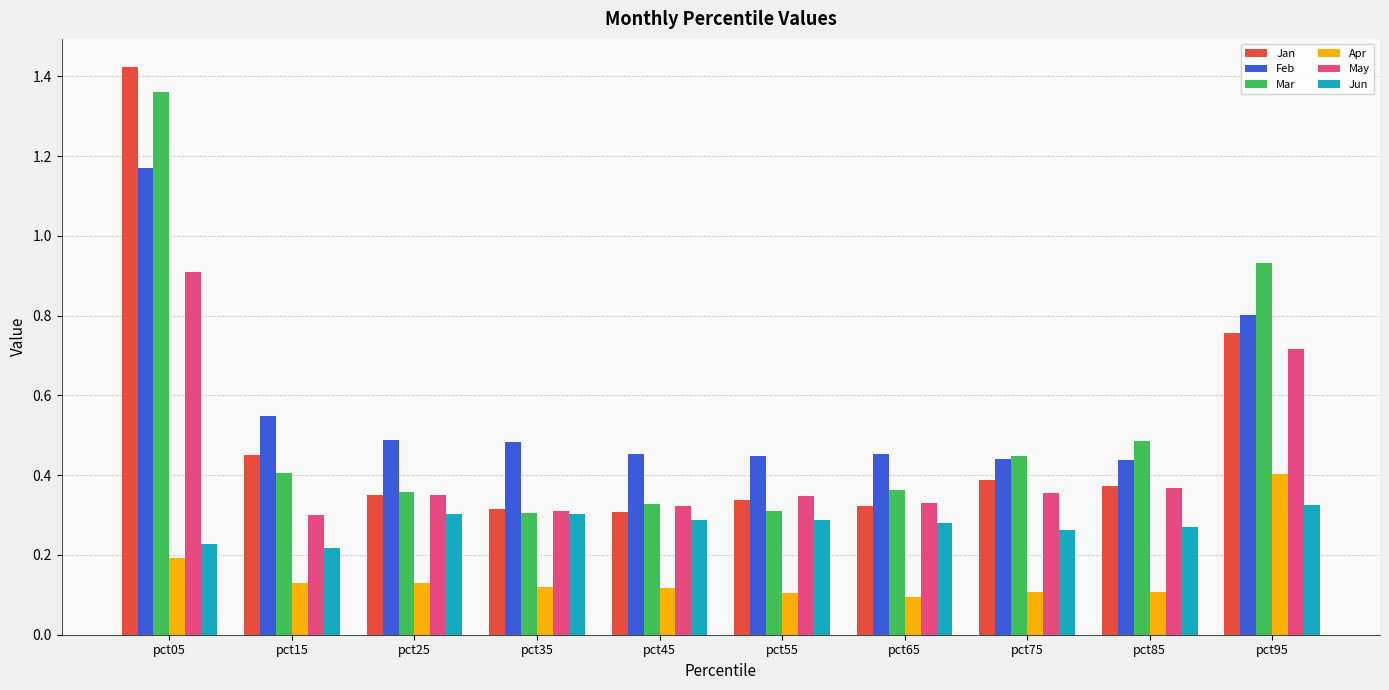

Count the number of data series in this chart.

6